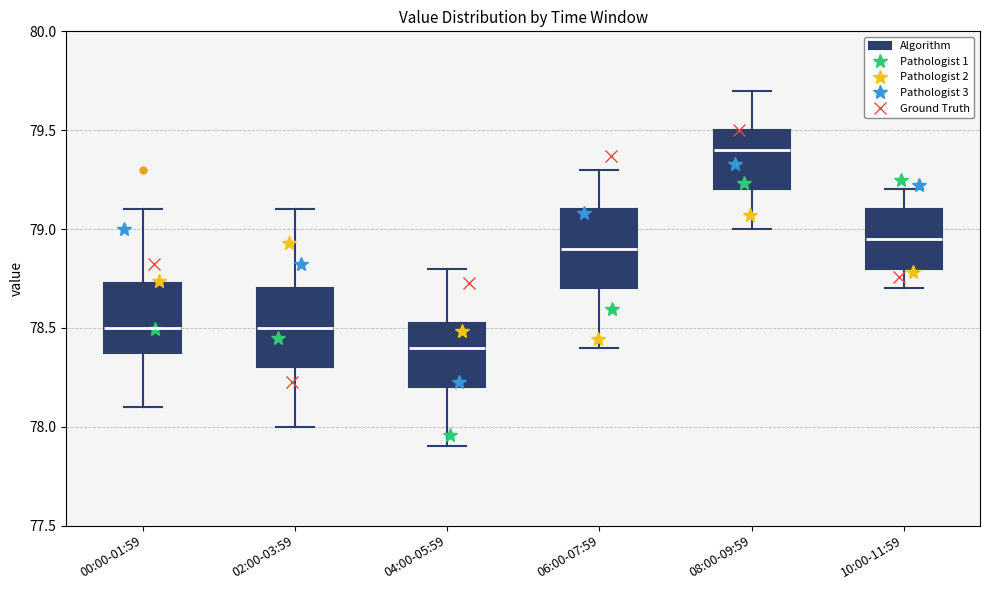

Which box's median line is the lowest?

04:00-05:59